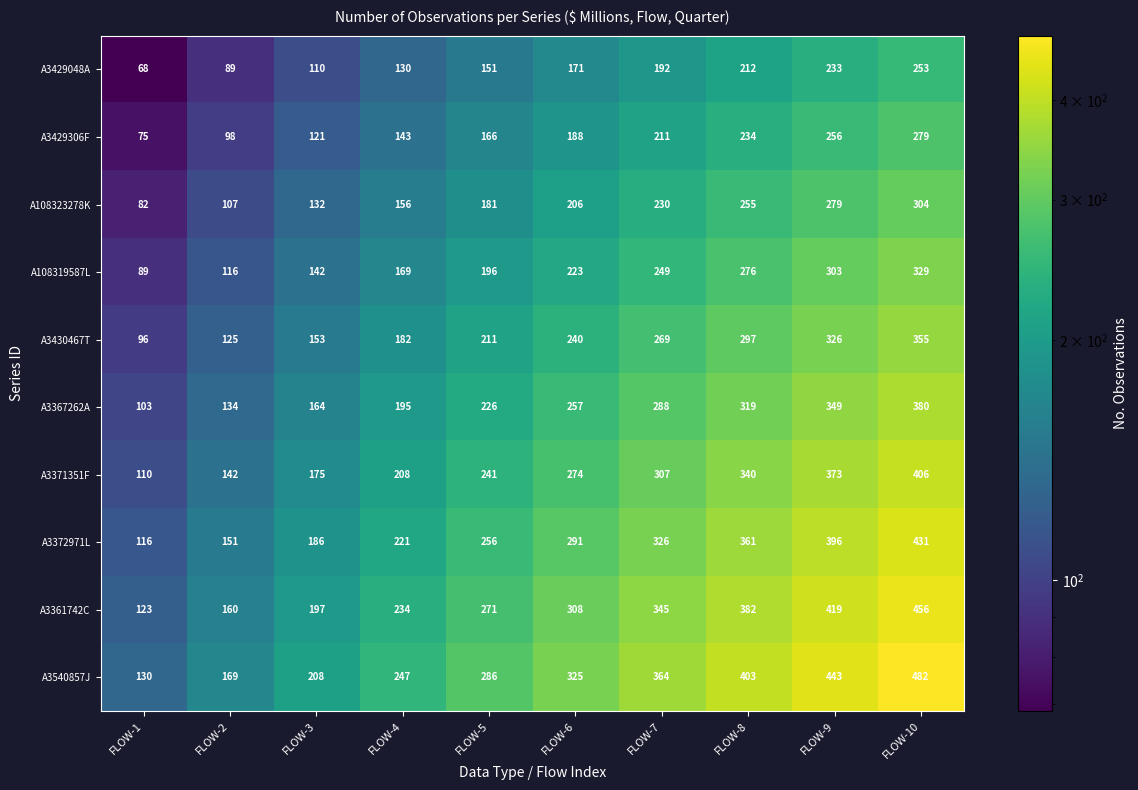

At how many categories does at least one series exceed 177?

8